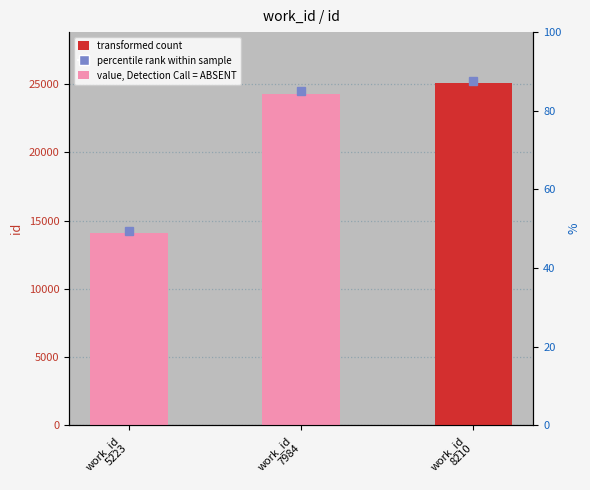

True or false: the data shows 14052 at work_id
5223.

True